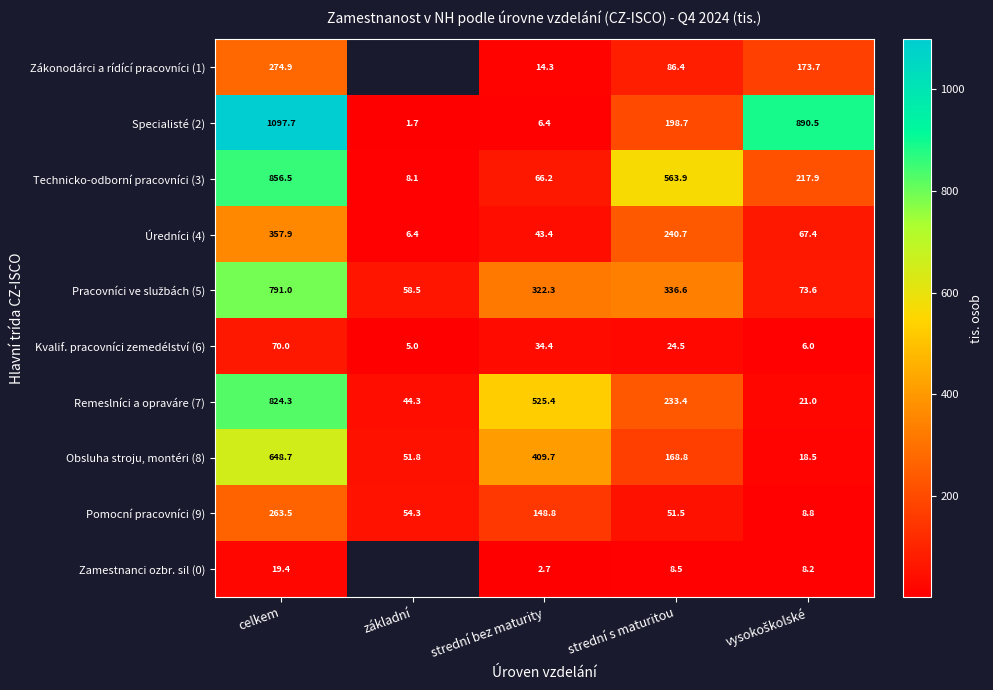

At which label does Pomocní pracovníci (9) first exceed 54?

celkem